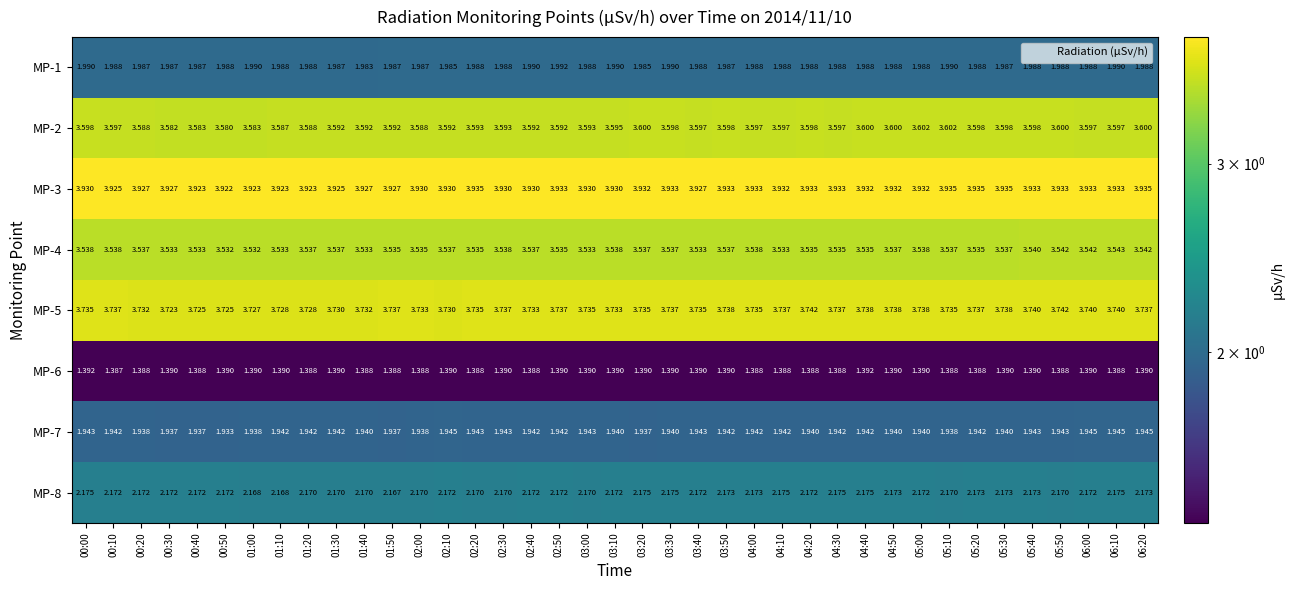

Is the value of MP-7 at 02:20 greater than the value of MP-4 at 01:40?

No